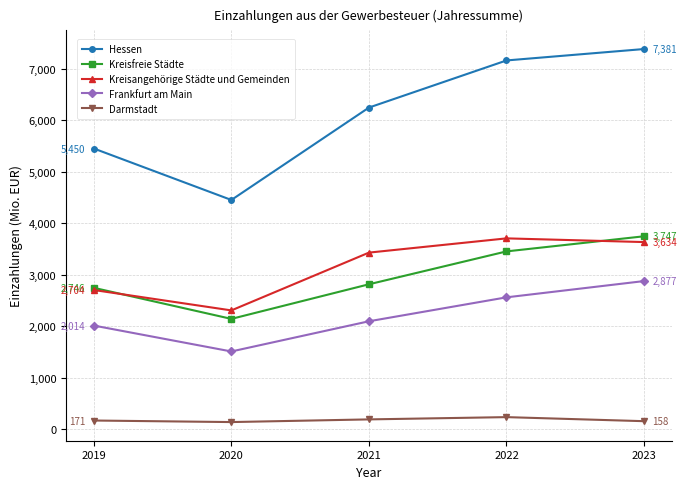

Is the value of Darmstadt at 2023 greater than the value of Kreisfreie Städte at 2022?

No